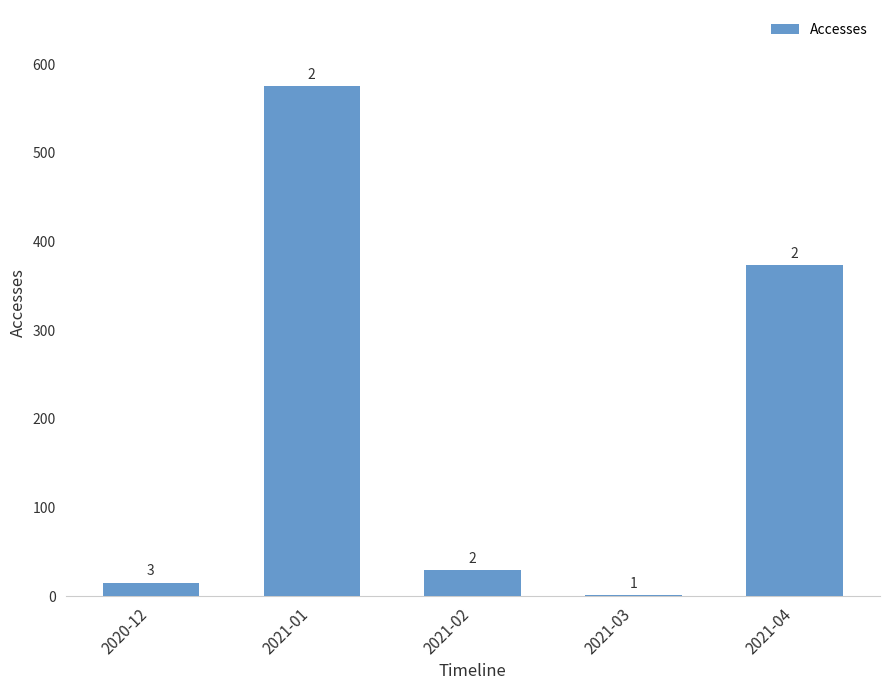

Are the bars horizontal?

No